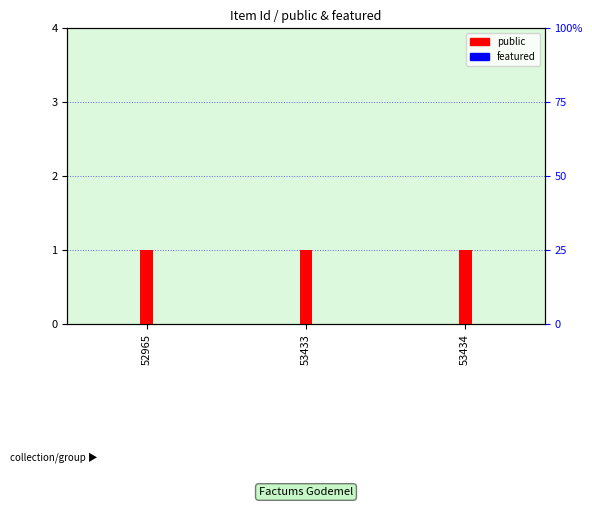

Reading left to right, what are all the values shown in this chart?

public: 52965=1	53433=1	53434=1
featured: 52965=0	53433=0	53434=0